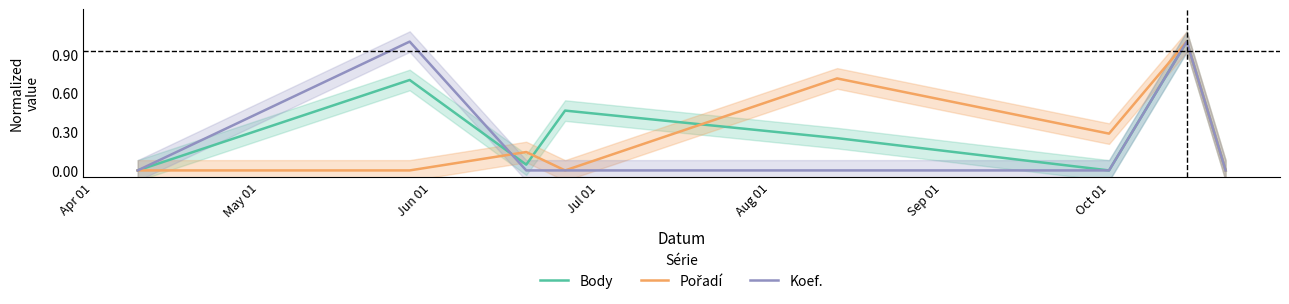

True or false: Pořadí has more than 0 interior local peaks.

True